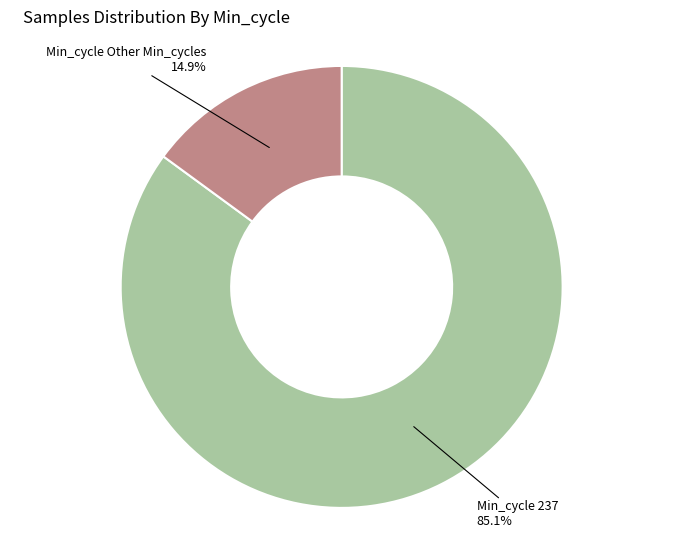

Does any single category account for the majority?

Yes